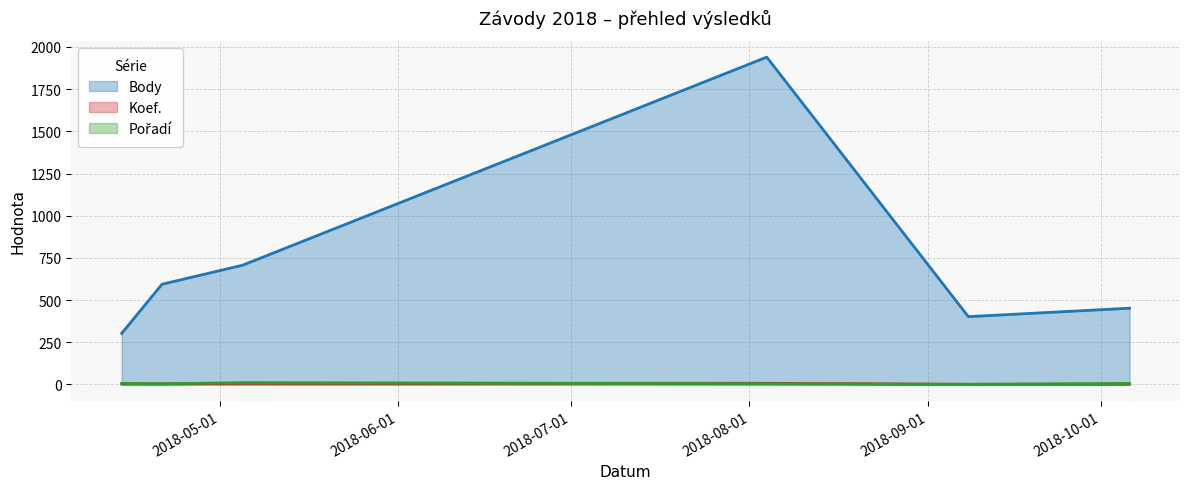

What is the minimum value for Pořadí?

1